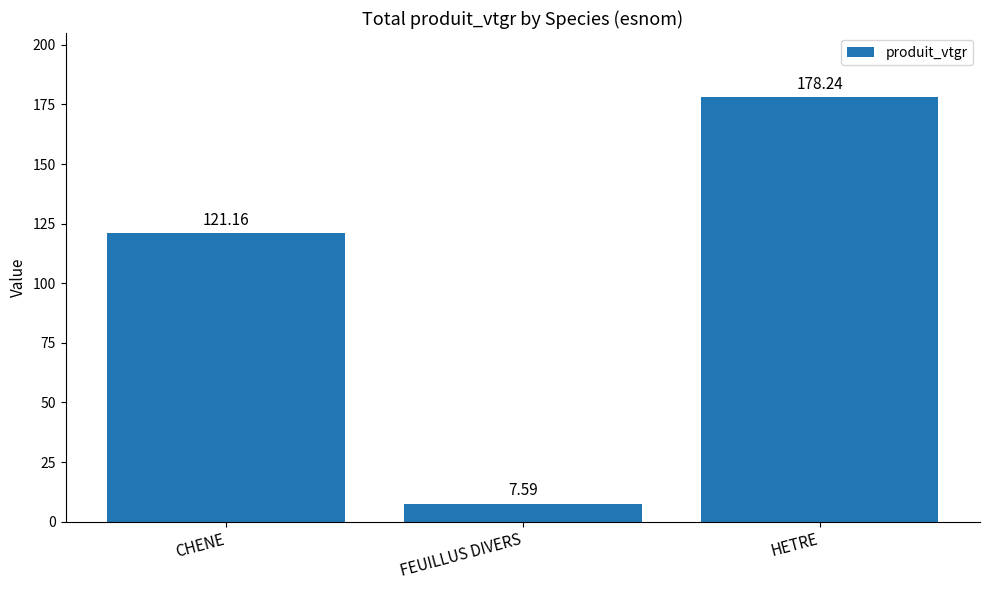

What is the maximum value shown in the chart?

178.2